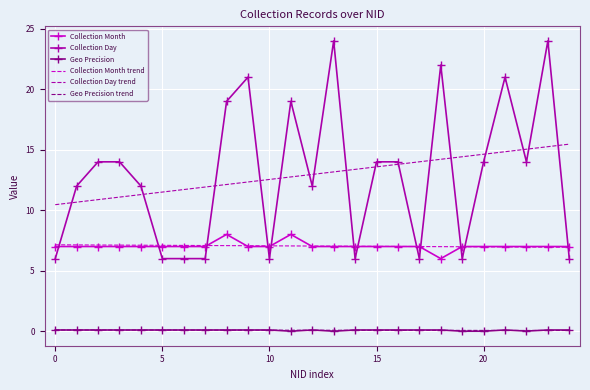

True or false: Collection Month and Collection Day trend intersect in this chart.

False